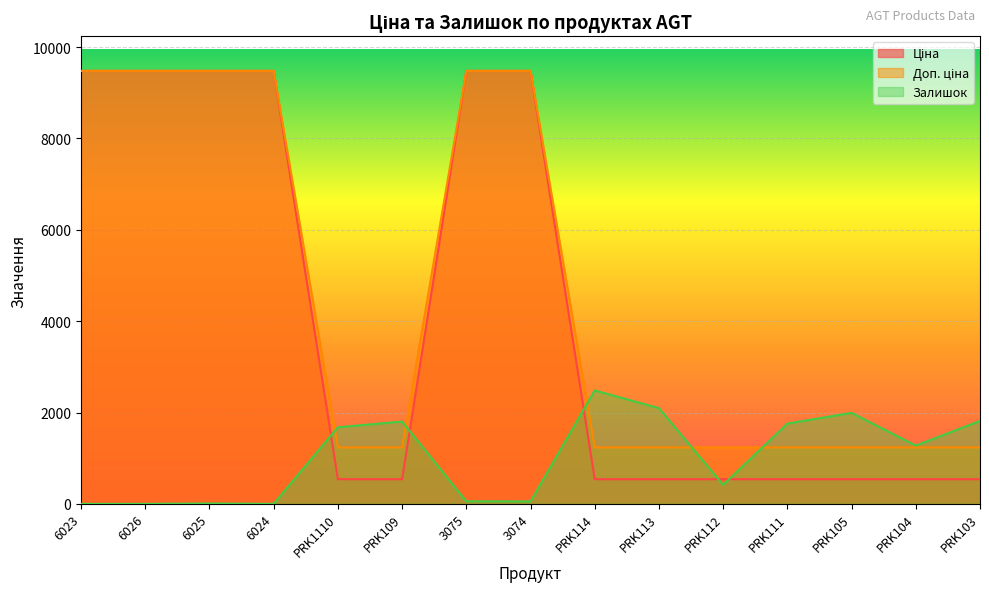

Reading right to left, extract all data points from this chart.

Ціна: 539.0	539.0	539.0	539.0	539.0	539.0	539.0	9480.1	9480.1	539.0	539.0	9480.1	9480.1	9480.1	9480.1
Доп. ціна: 1235.4	1235.4	1235.4	1235.4	1235.4	1235.4	1235.4	9480.1	9480.1	1235.4	1235.4	9480.1	9480.1	9480.1	9480.1
Залишок: 1816.0	1276.0	1992.0	1757.0	417.0	2096.0	2483.0	53.0	56.0	1802.0	1677.0	0.0	8.0	0.0	0.0